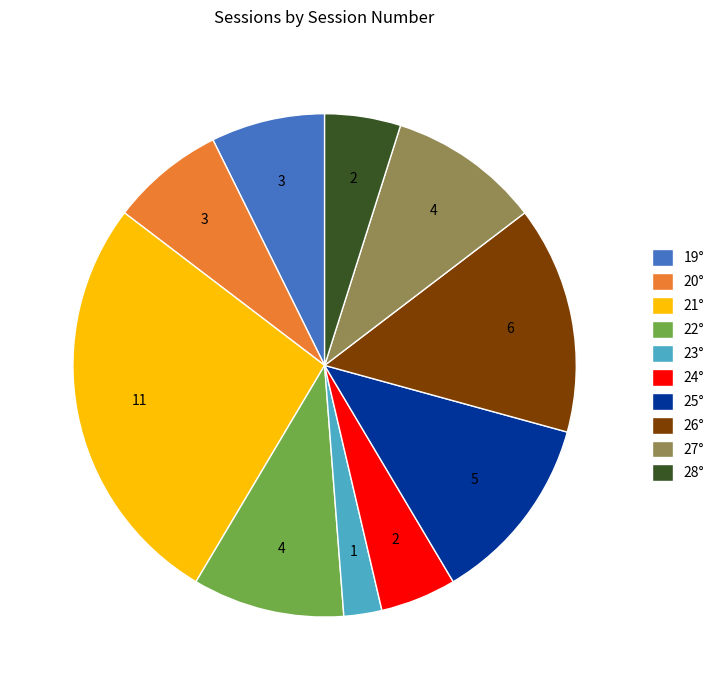

Is there a majority slice in this chart?

No